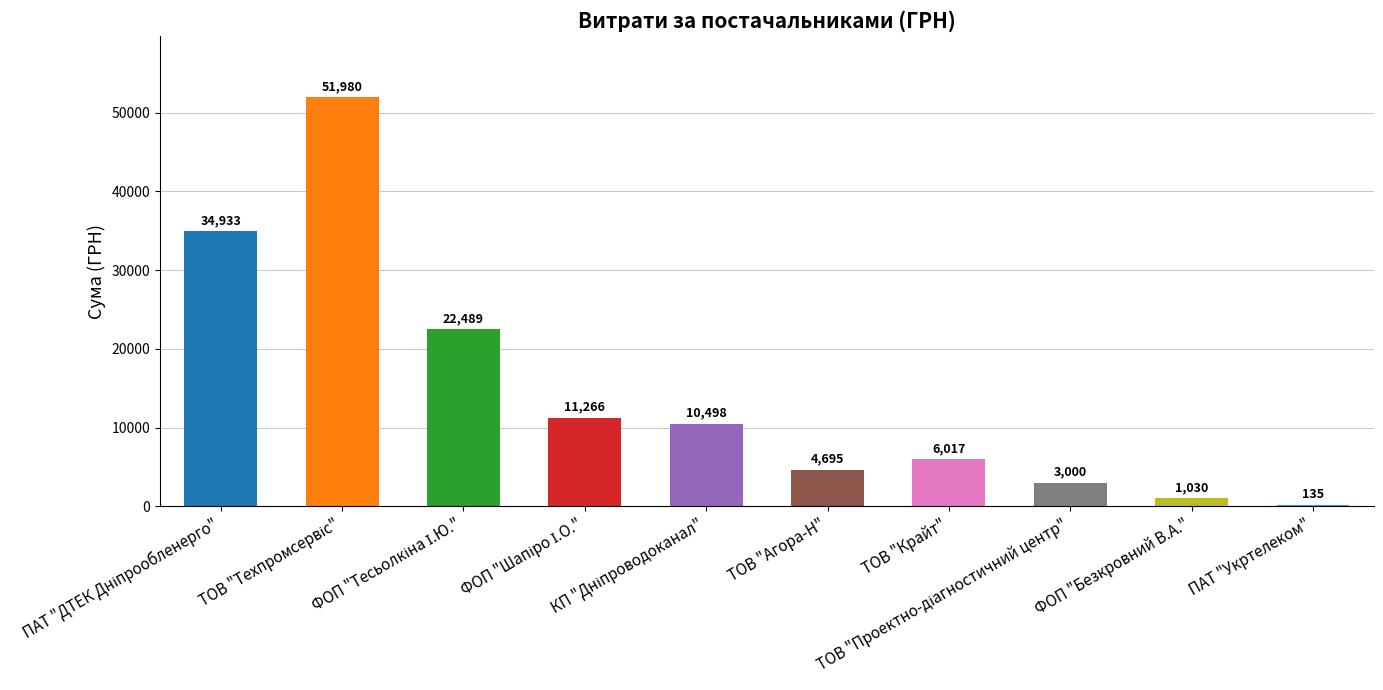

What is the greatest value displayed?

51980.0